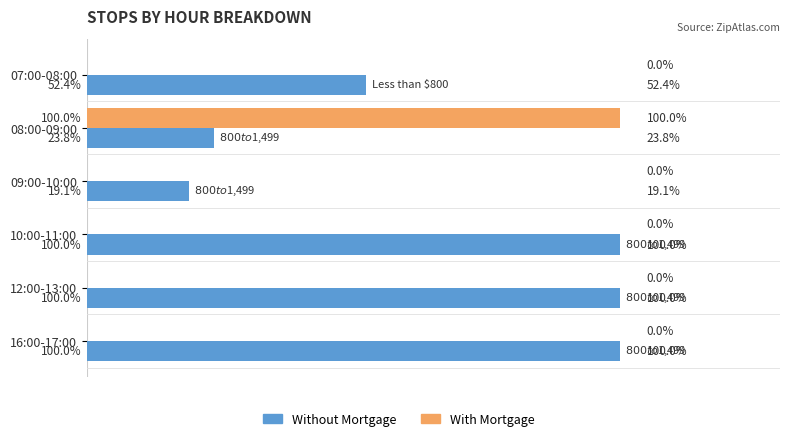

Which category has the highest value in the With Mortgage series?

08:00-09:00